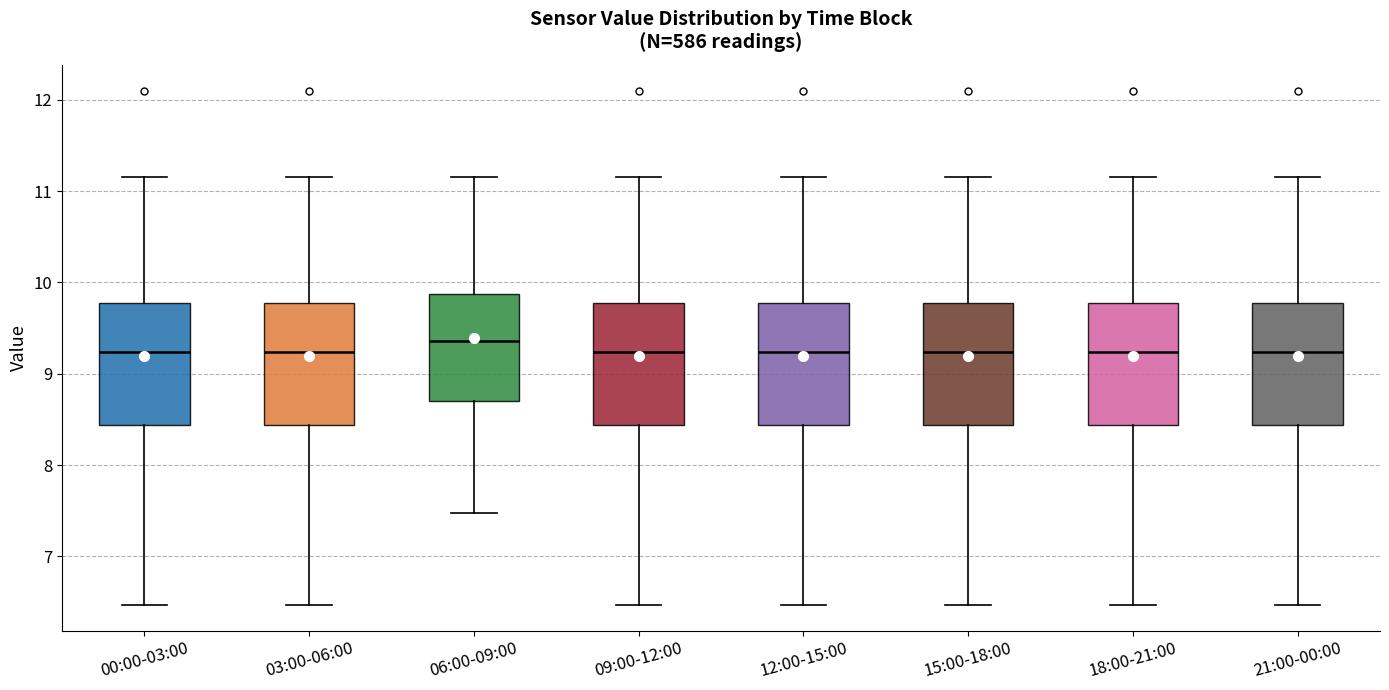

Where is the lower edge of the box for 15:00-18:00 on the y-axis? The values are not printed on the chart, so give them approximately, as read against the axis.

8.4